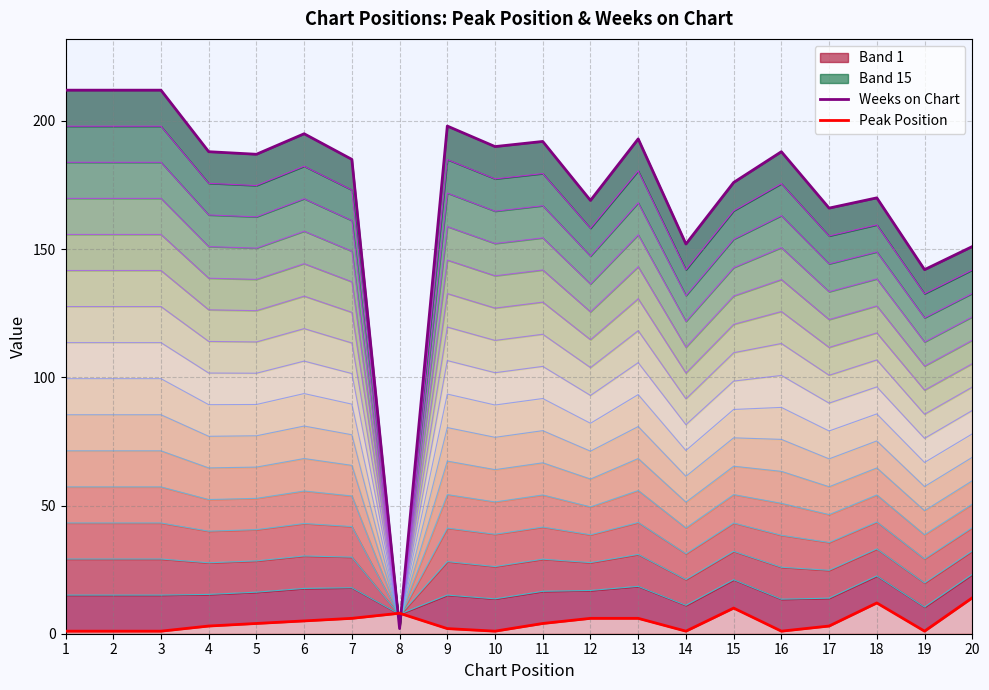

Which series has the largest total across all categories?

Weeks on Chart